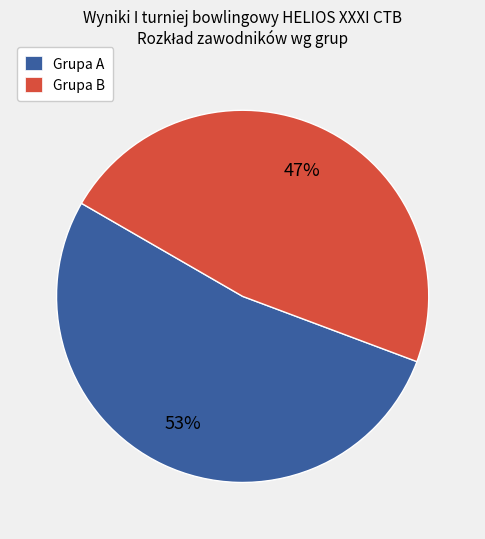

Does Grupa B account for over 50% of the chart?

No